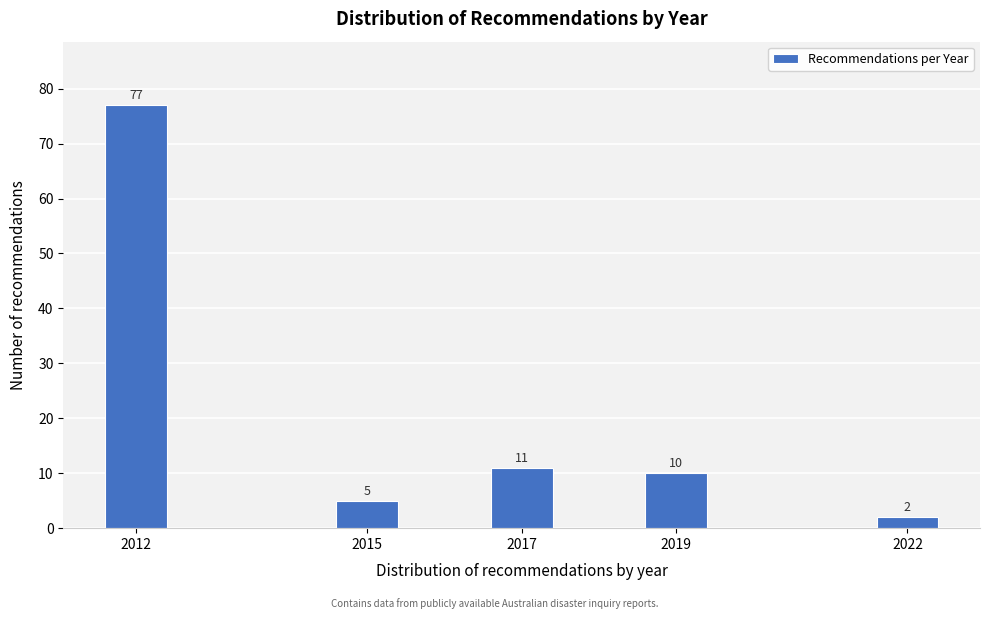

Reading right to left, list all the values displayed in this chart.

2022=2	2019=10	2017=11	2015=5	2012=77